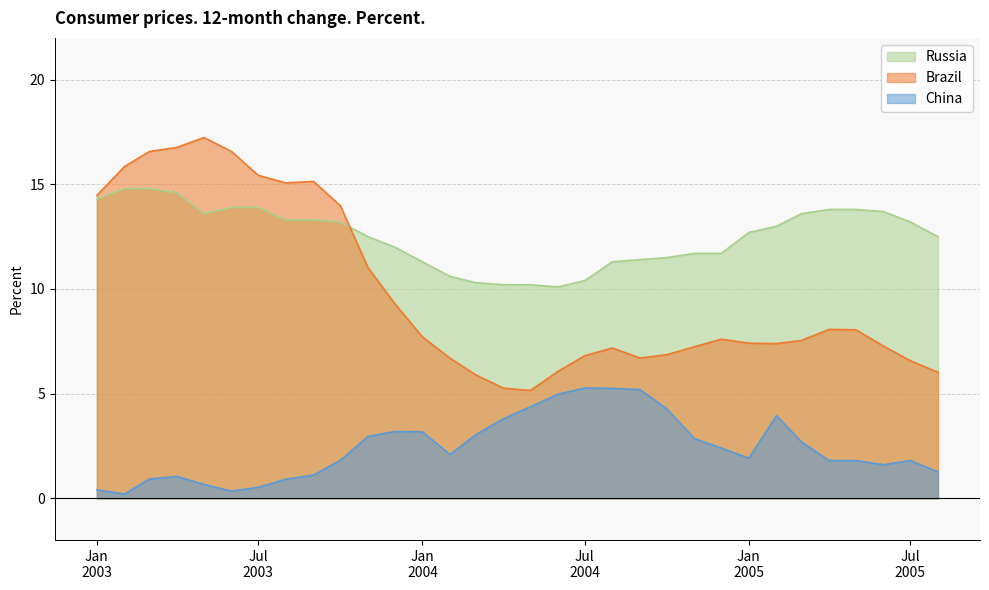

True or false: Brazil has a value of 7.2 at 2004-11.

True